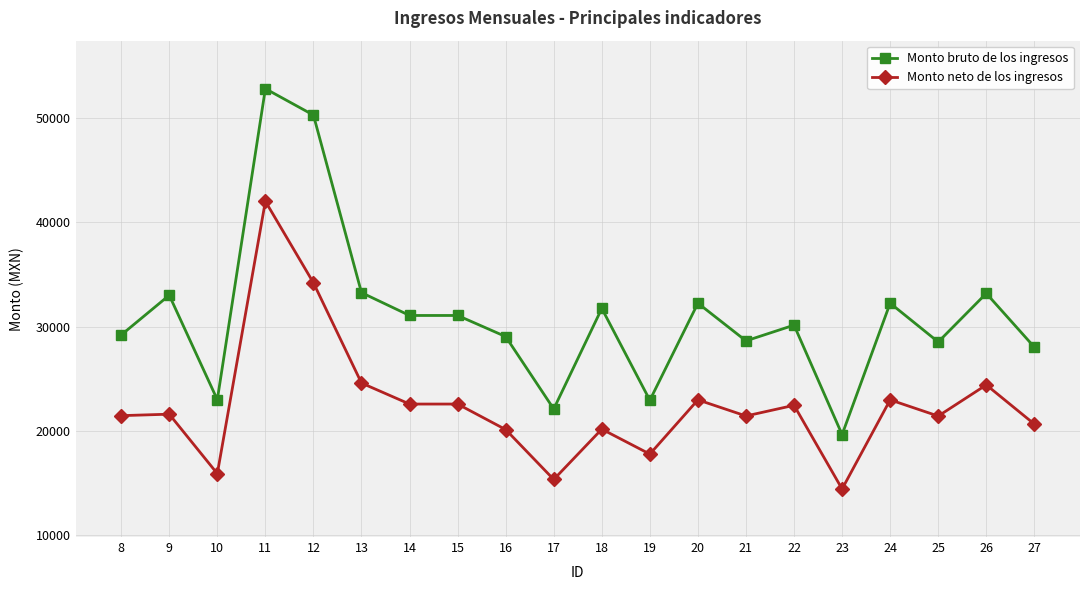

At which category does Monto neto de los ingresos reach its first local valley?

10